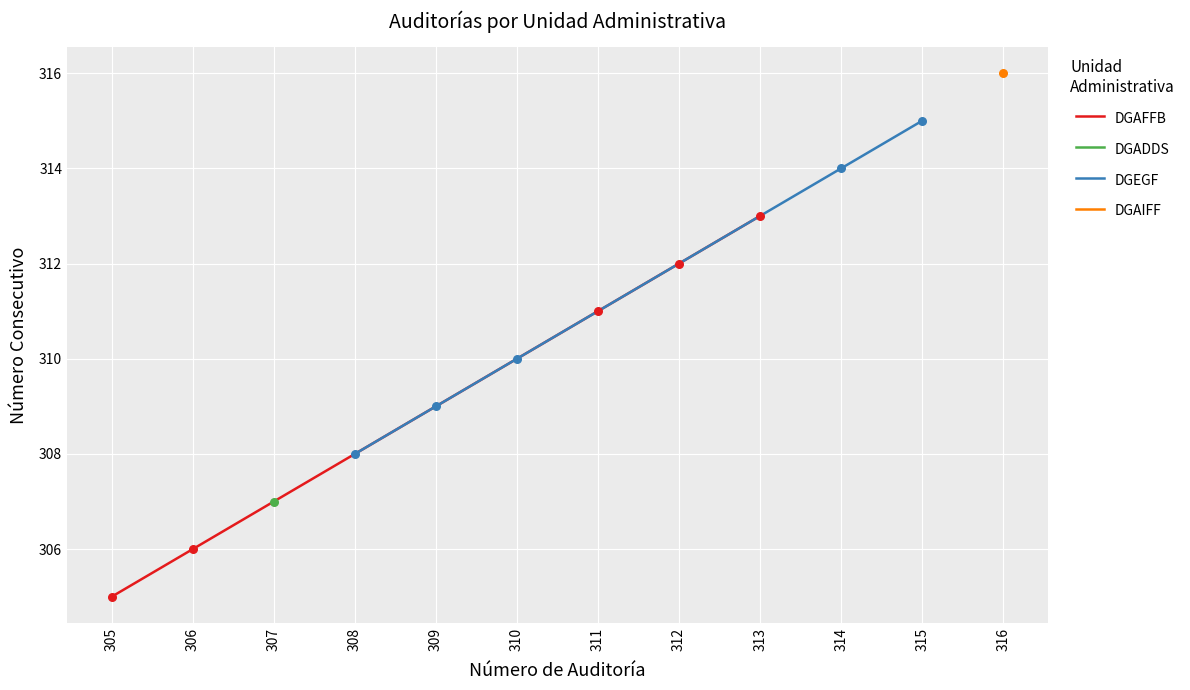

Which series has the largest total across all categories?

DGEGF